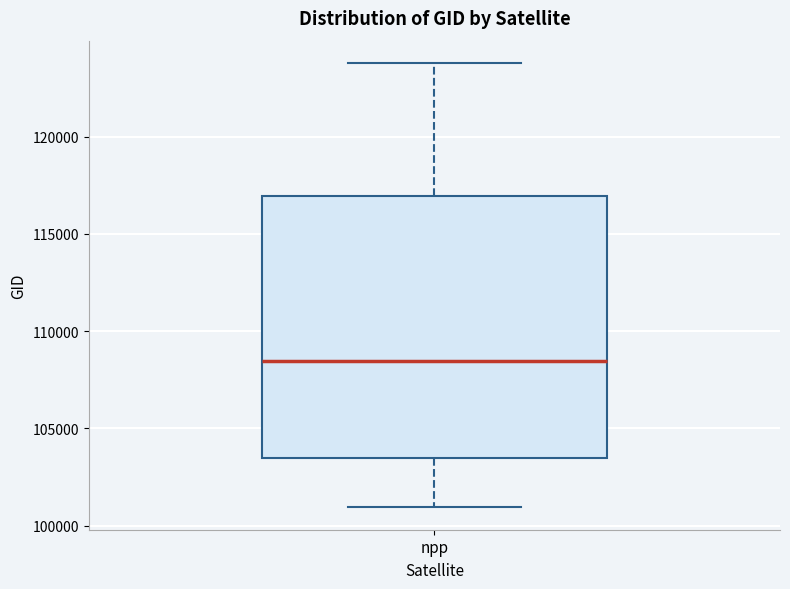

Where does the lower whisker of the box for npp end on the y-axis? The values are not printed on the chart, so give them approximately, as read against the axis.

101000